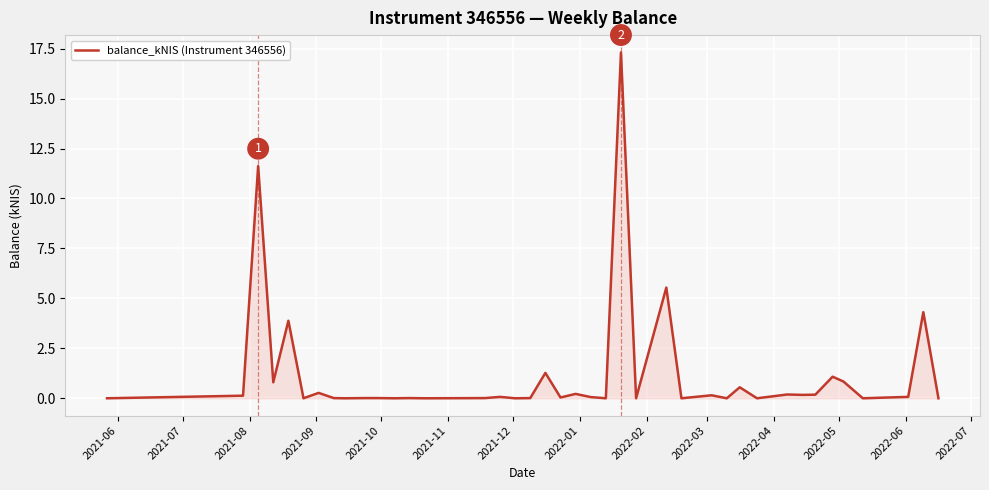

What is the maximum value shown in the chart?

17.3